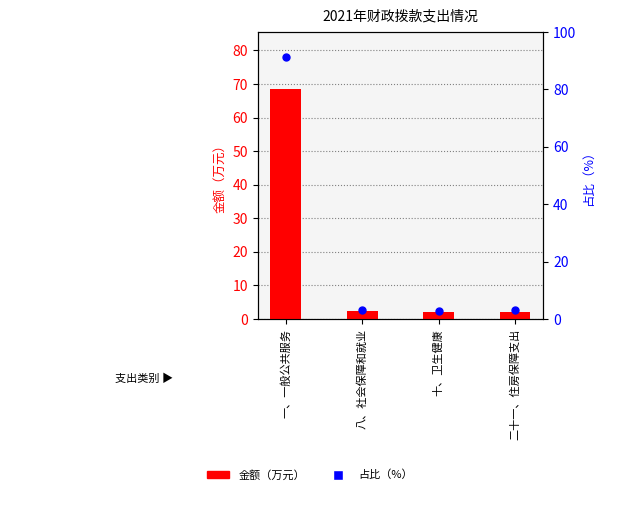

Which series reaches the maximum Y coordinate?

占比（%）